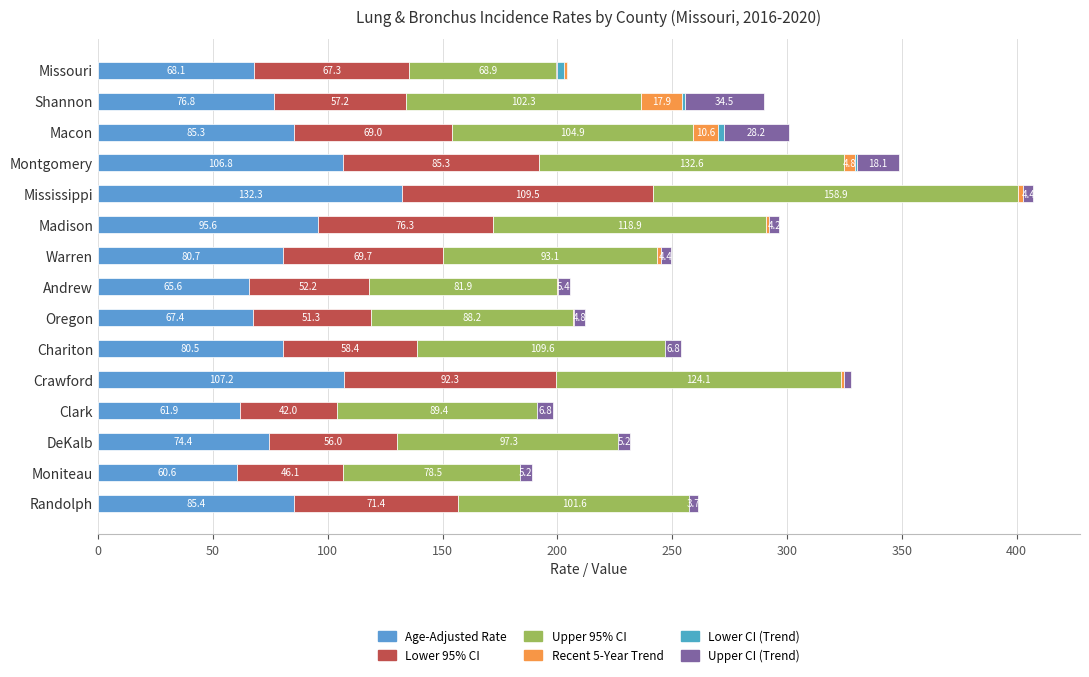

How many bars are there in each group?

6